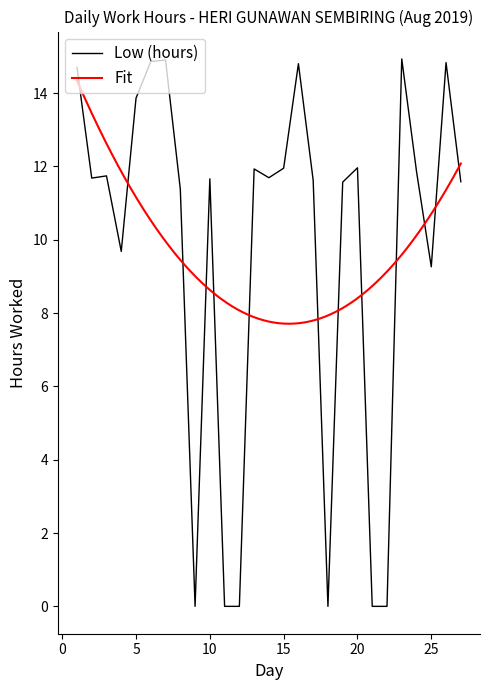

Which label corresponds to the largest value in the chart?

23